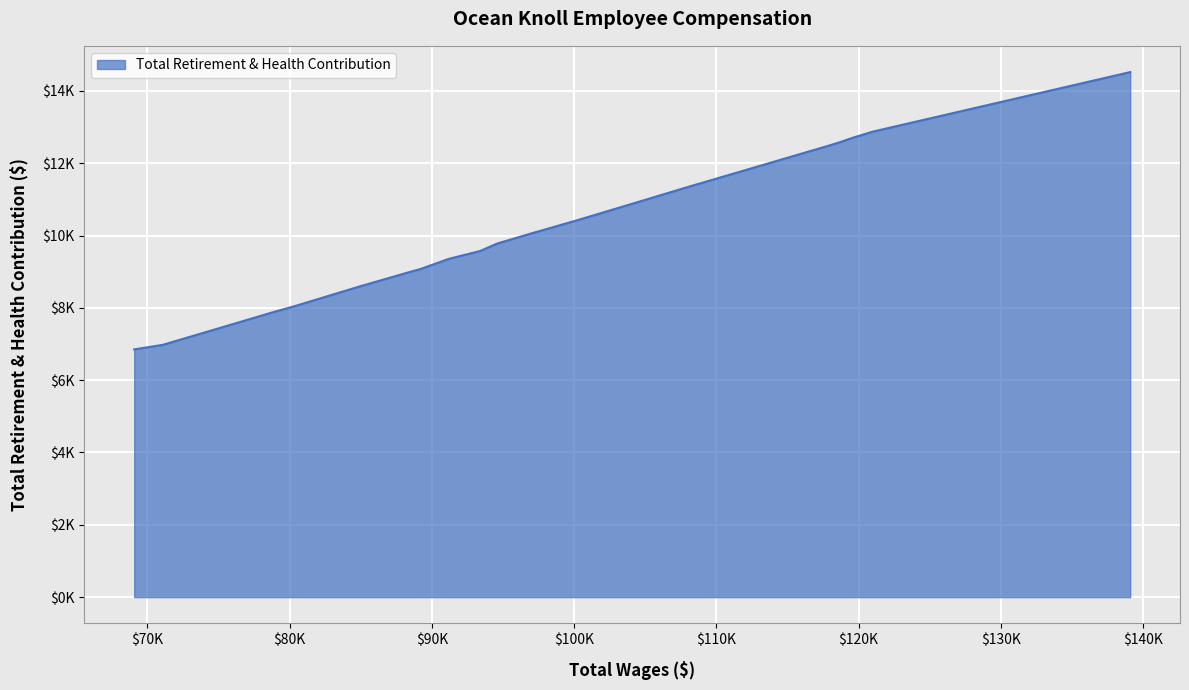

At which label is the value closest to 10685?

100233.0